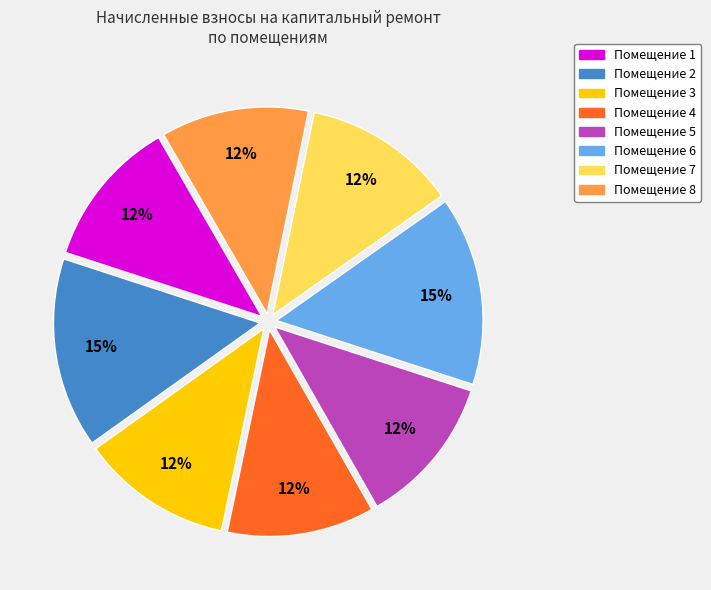

To the nearest percent, what is the difference between the largest and smallest slice percentages?

3%